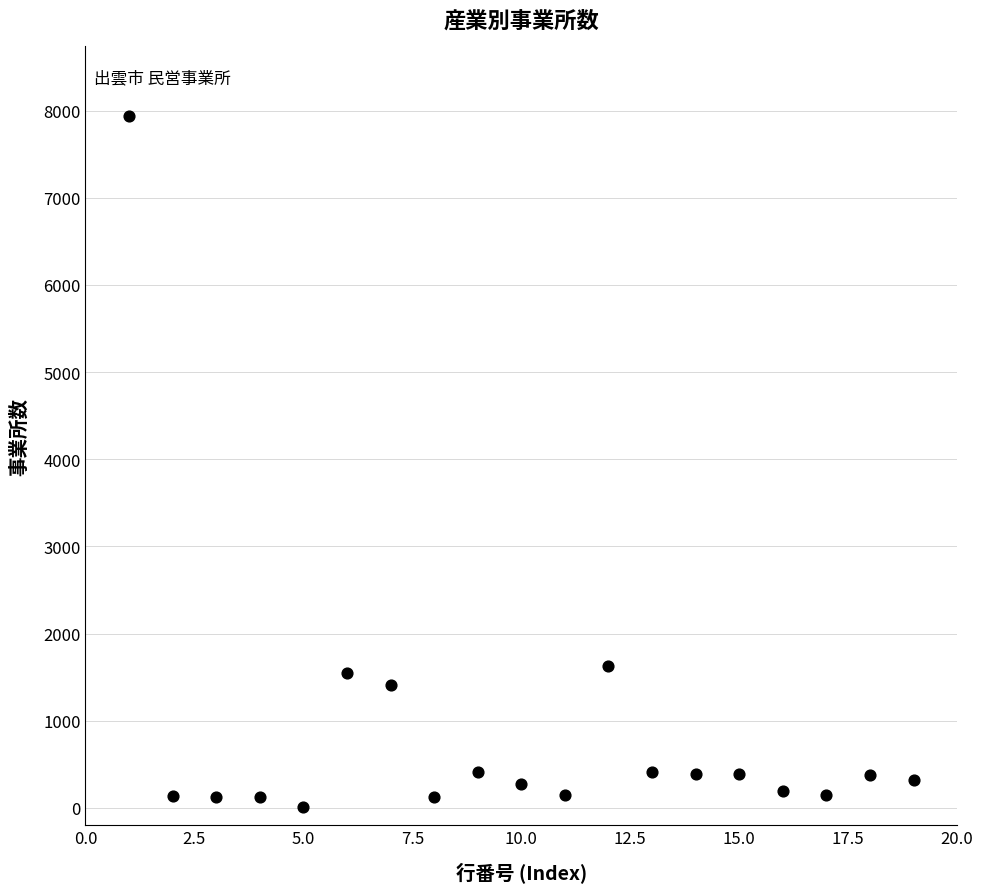

What Y value in the scatter plot is closest to 3975?

1632